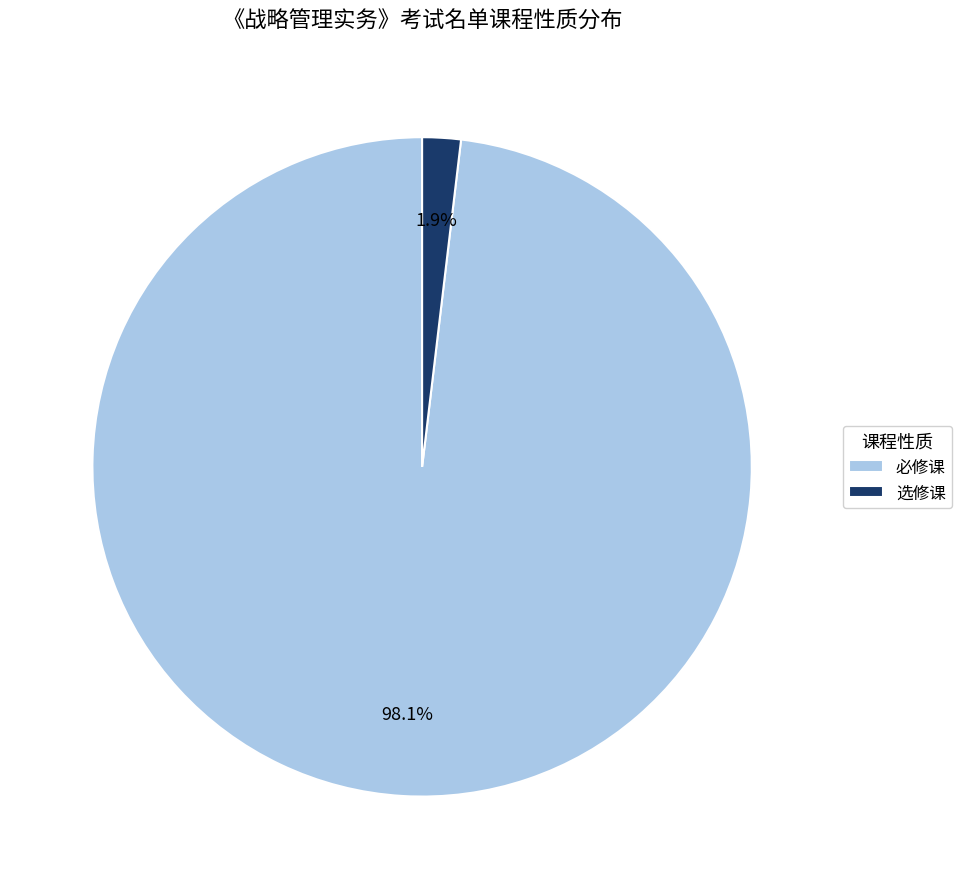

Combined, do 必修课 and 选修课 account for over 50%?

Yes